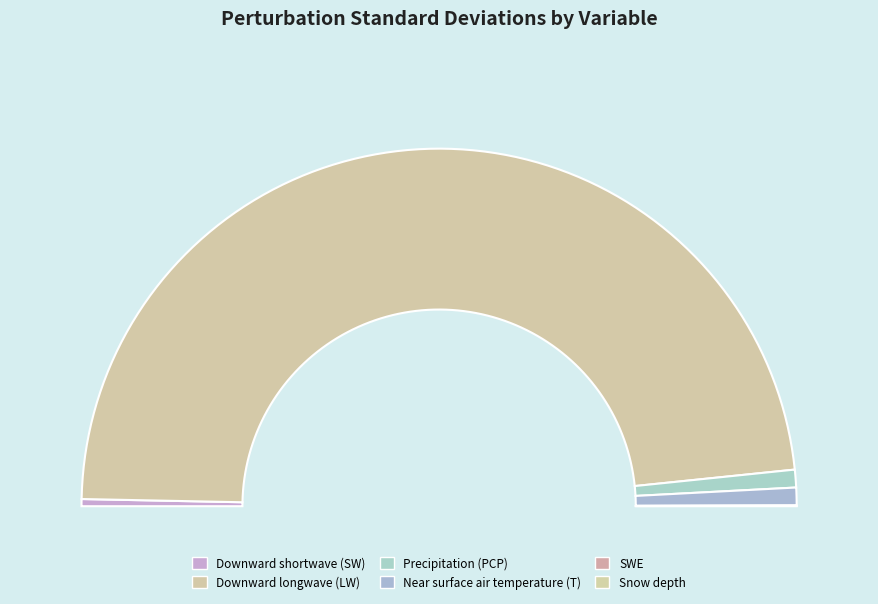

Which category has the biggest portion of the pie?

Downward longwave (LW)